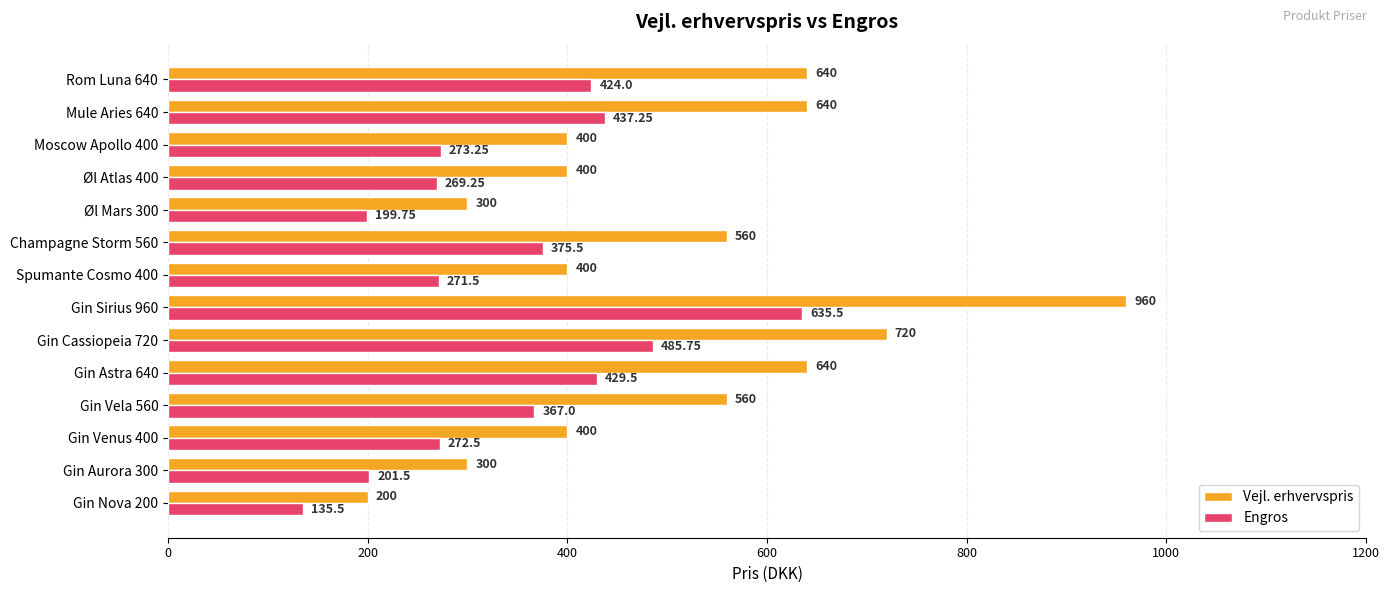

What is the sum of the Vejl. erhvervspris values at Gin Sirius 960 and Øl Atlas 400?

1360.0